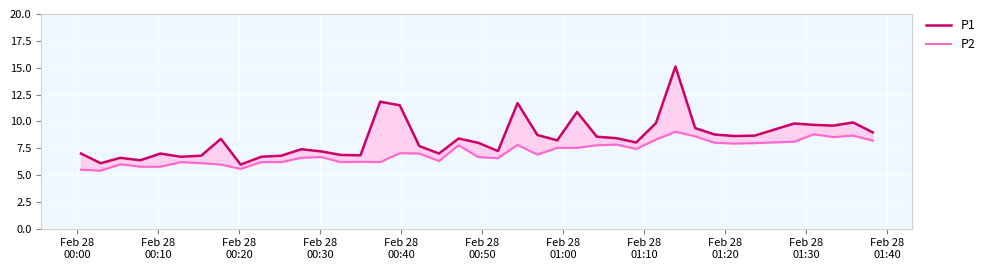

True or false: P1 and P2 intersect in this chart.

False